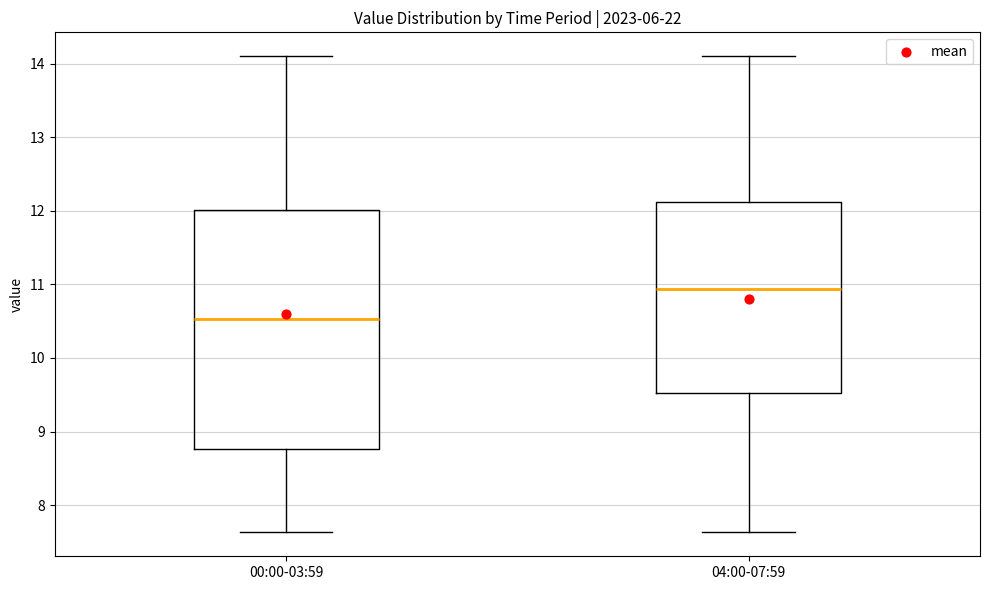

Which box is the tallest, from its lower edge to its upper edge?

00:00-03:59